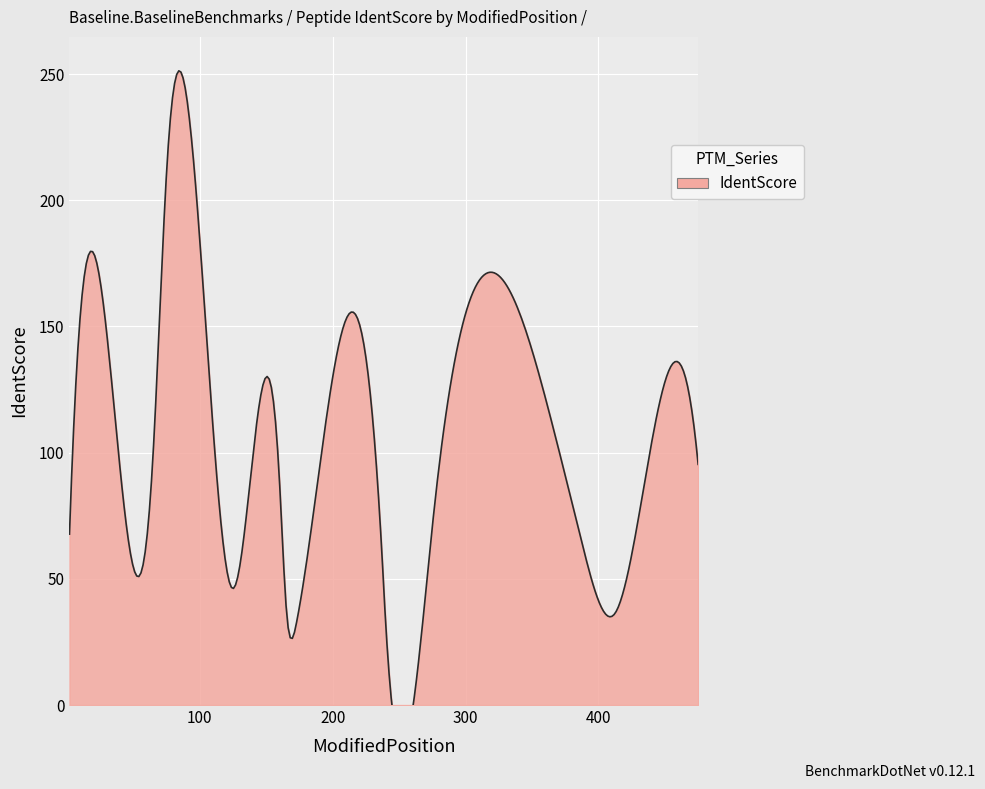

The chart shows a value of 19.3 at 276. True or false?

False